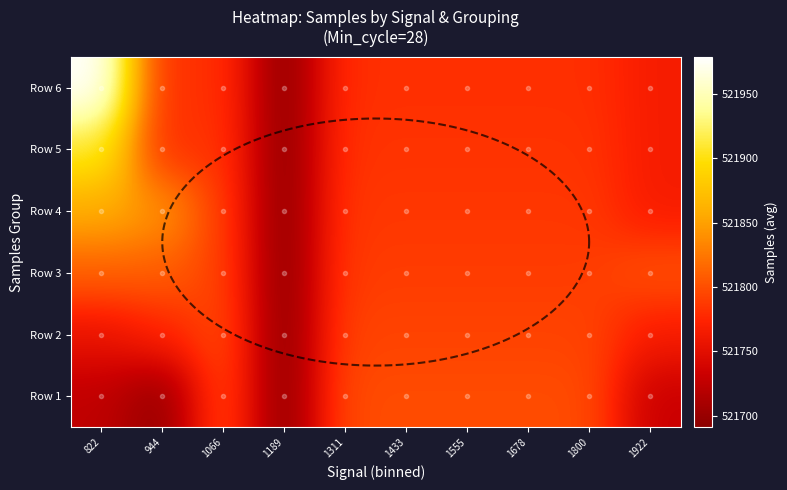

How many values in the Row 4 series exceed 521786?

8